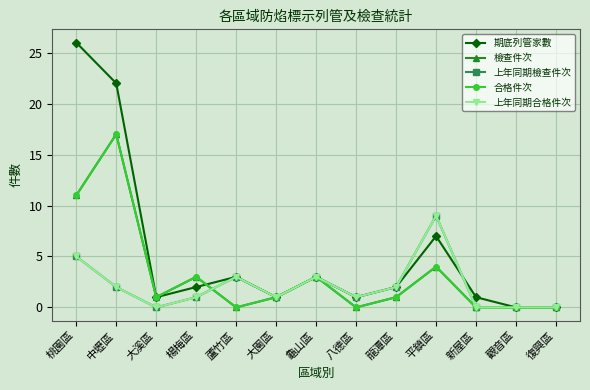

Rank the categories by 期底列管家數 value from lowest to highest.

觀音區, 復興區, 大溪區, 大園區, 八德區, 新屋區, 楊梅區, 龍潭區, 蘆竹區, 龜山區, 平鎮區, 中壢區, 桃園區